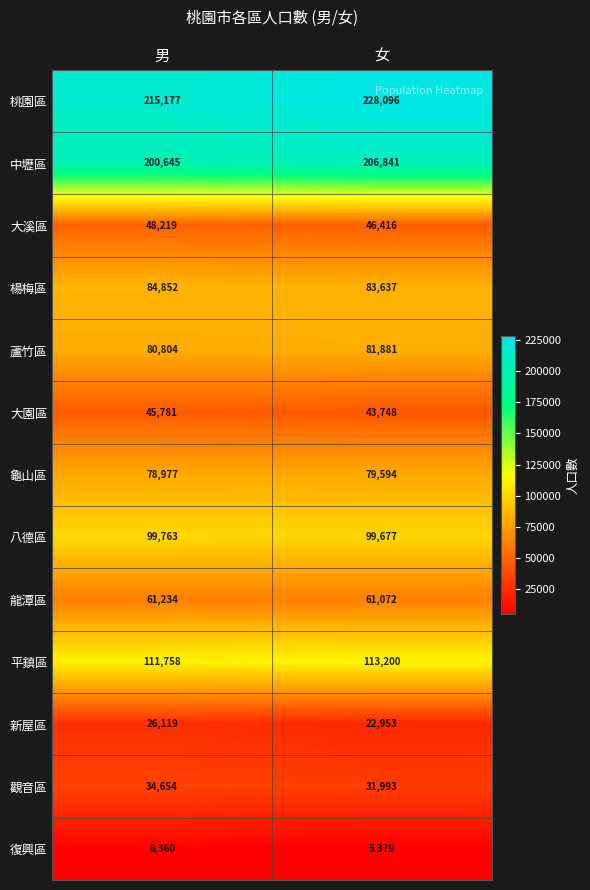

At which label is 龜山區 closest to 79285?

男